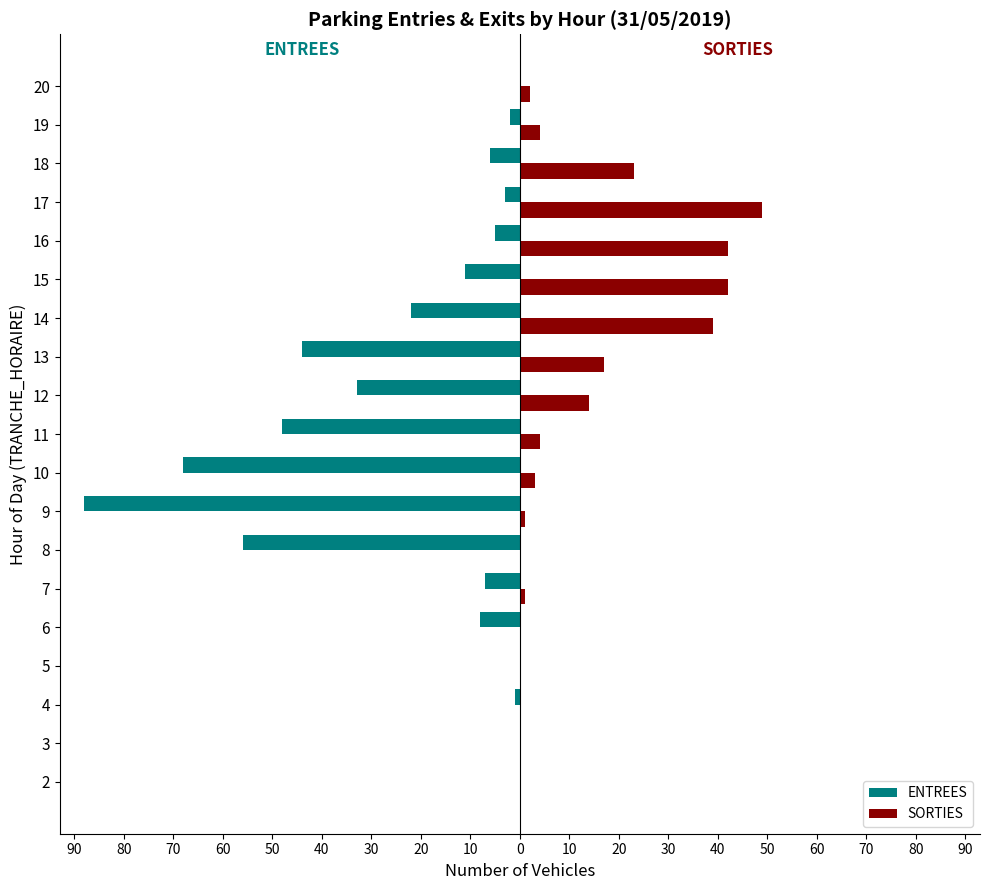

What are all the series names shown in the legend?

ENTREES, SORTIES